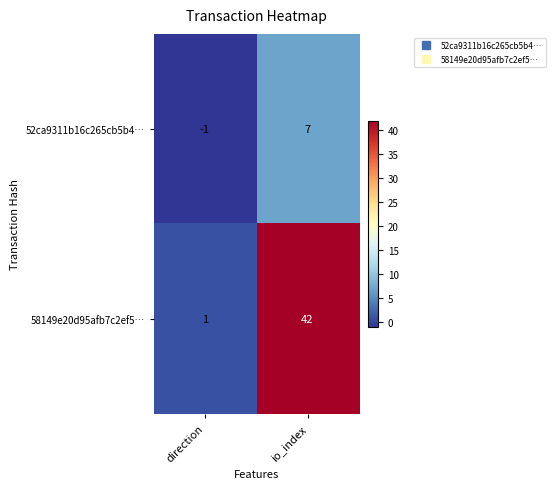

List the series in order of their overall mean, highest first.

58149e20d95afb7c2ef5…, 52ca9311b16c265cb5b4…